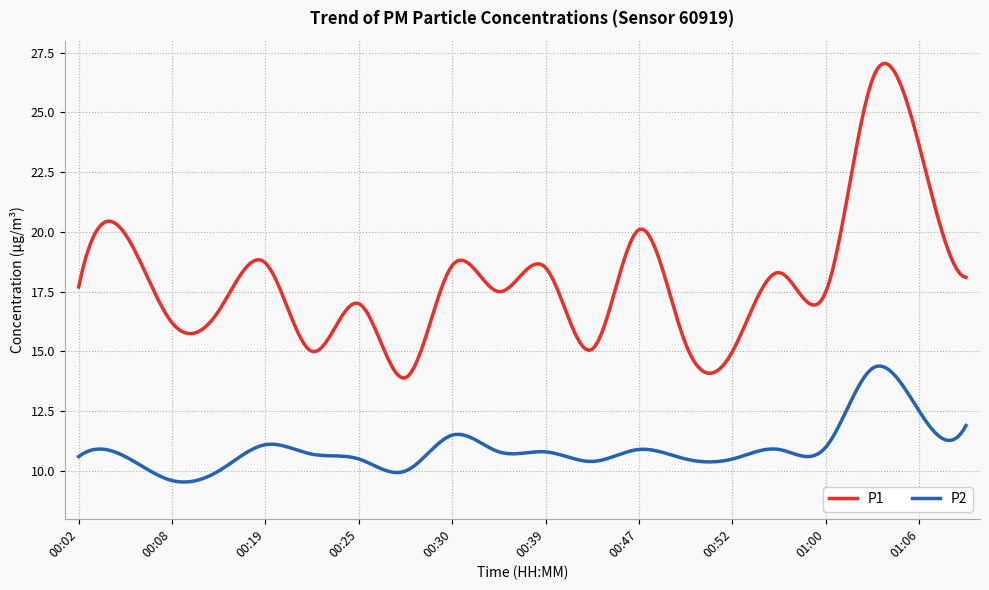

What is the difference between the maximum and minimum values in the P1 series?

13.2